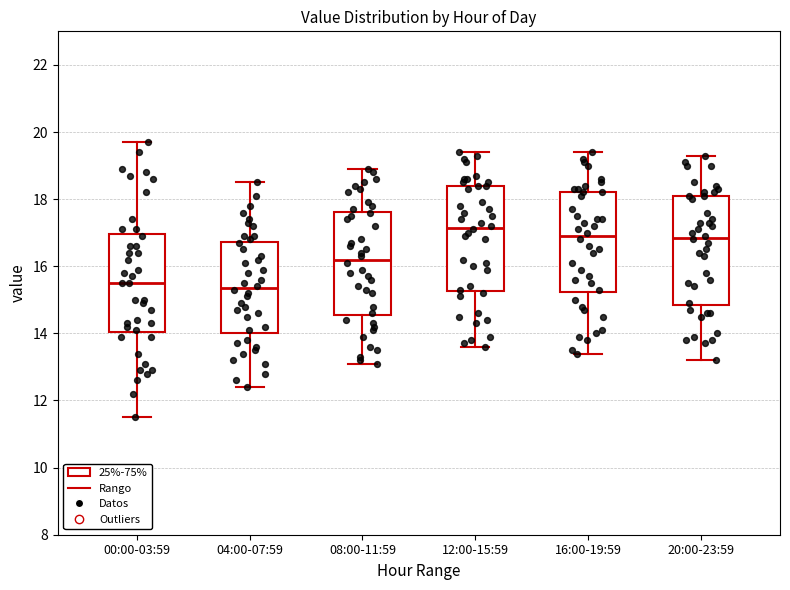

Where does the median line of the box for 04:00-07:59 sit on the y-axis? The values are not printed on the chart, so give them approximately, as read against the axis.

15.4